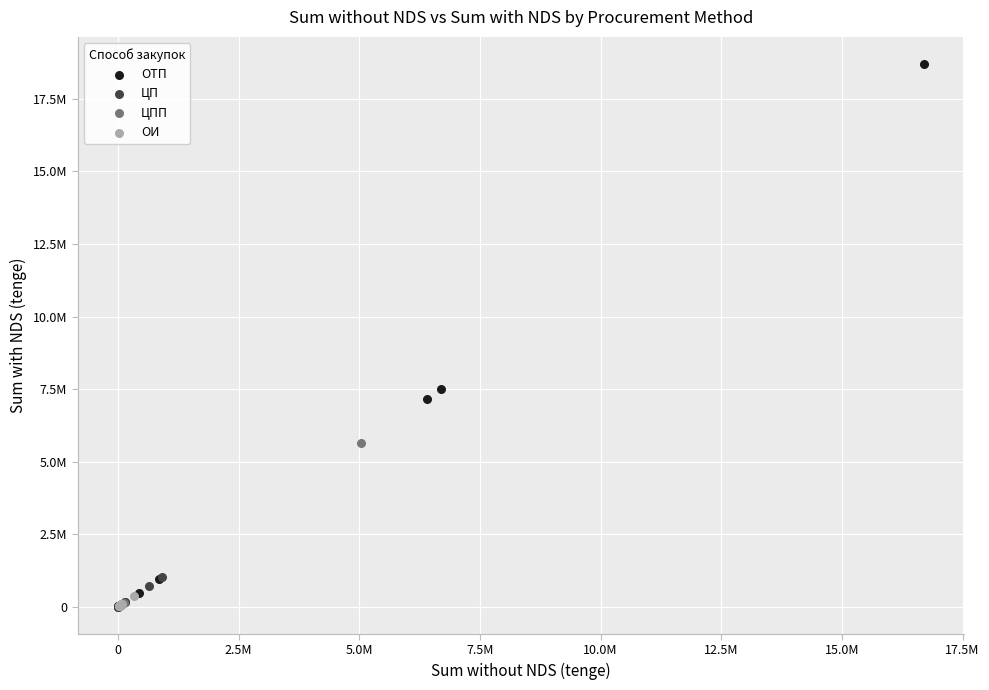

What are all the series names shown in the legend?

ОТП, ЦП, ЦПП, ОИ